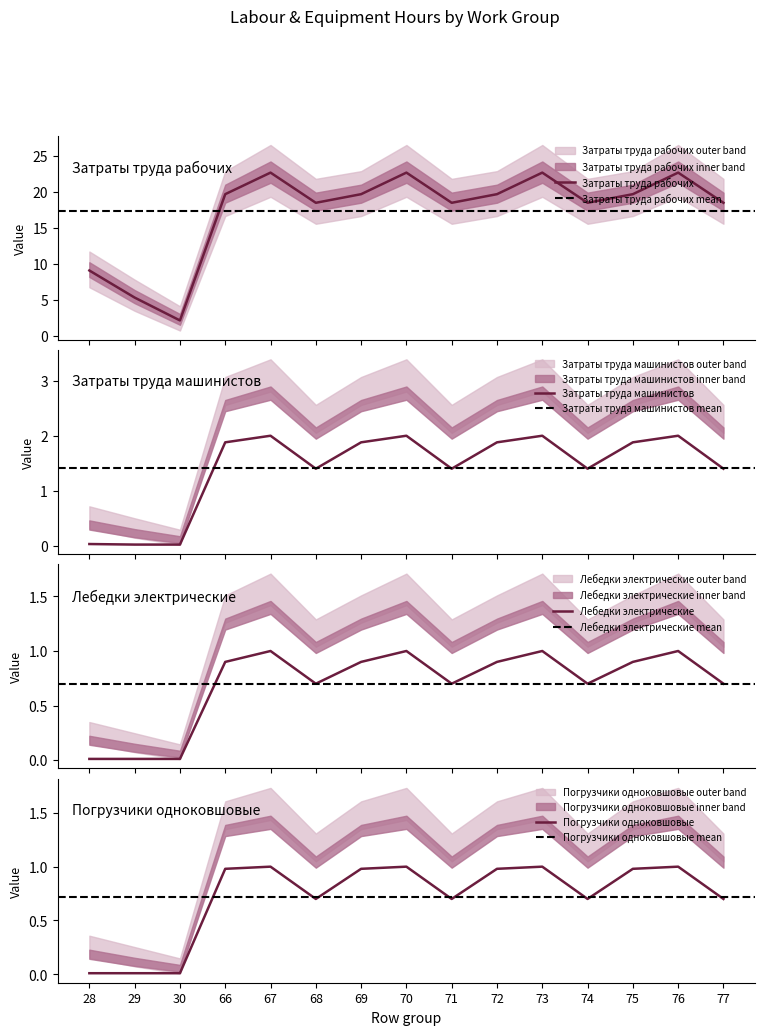

At which category is the sum across all series the highest?

67